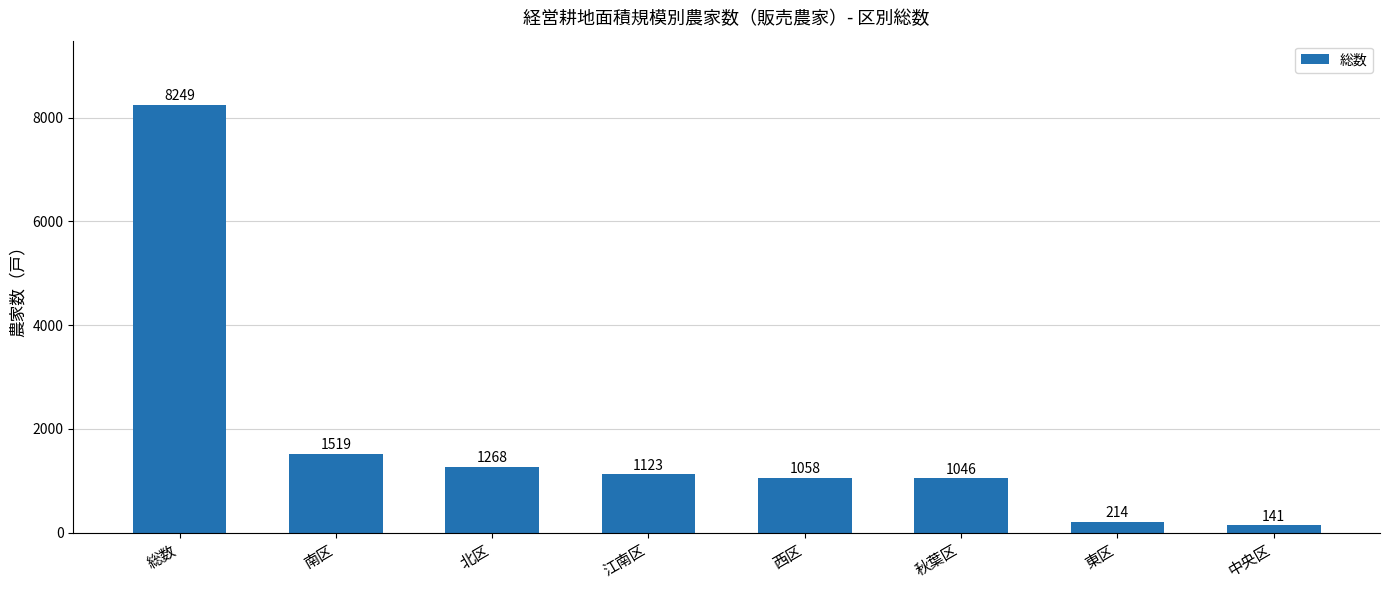

Reading left to right, list all the values displayed in this chart.

総数=8249	南区=1519	北区=1268	江南区=1123	西区=1058	秋葉区=1046	東区=214	中央区=141